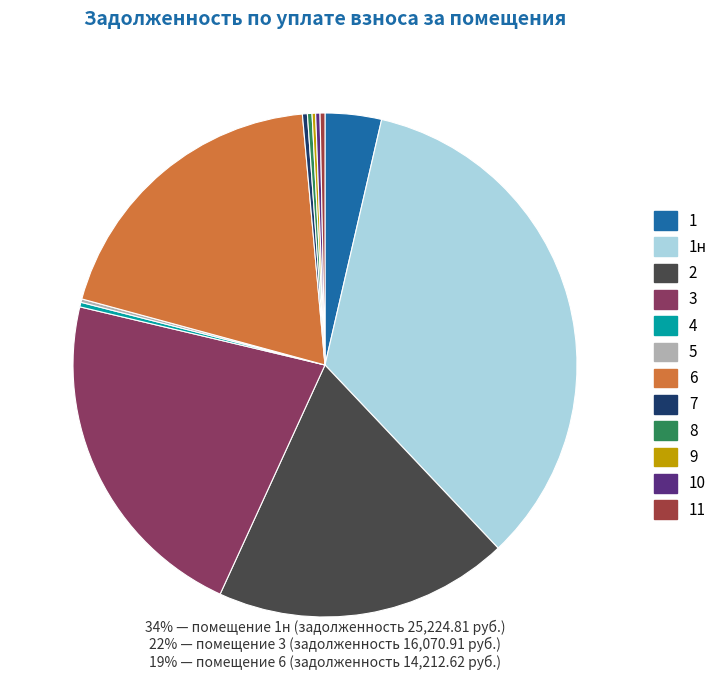

Approximately how many times larger is the value at 8 compared to 10?

1.1